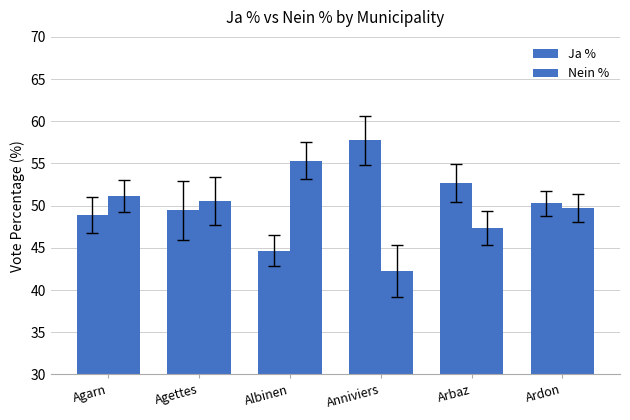

Rank the series by their maximum value, from lowest to highest.

Nein %, Ja %